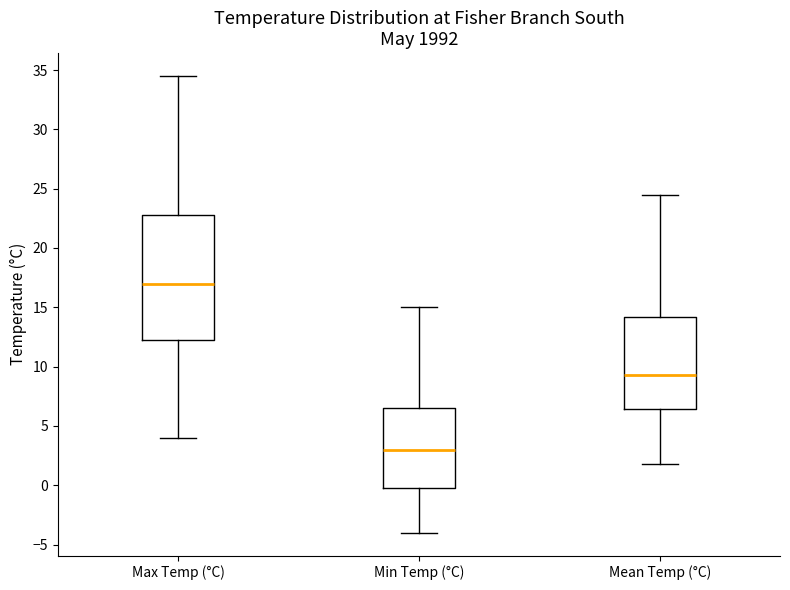

Reading left to right, read every box against the y-axis: the position of its median line, the range the box covers, and the ends of its whiskers. The values are not printed on the chart, so give them approximately, as read against the axis.

Max Temp (°C): median 17.0, box 12.5 to 23.0, whiskers 4.0 to 34.5
Min Temp (°C): median 3.0, box 0.0 to 6.5, whiskers -4.0 to 15.0
Mean Temp (°C): median 9.5, box 6.5 to 14.0, whiskers 2.0 to 24.5